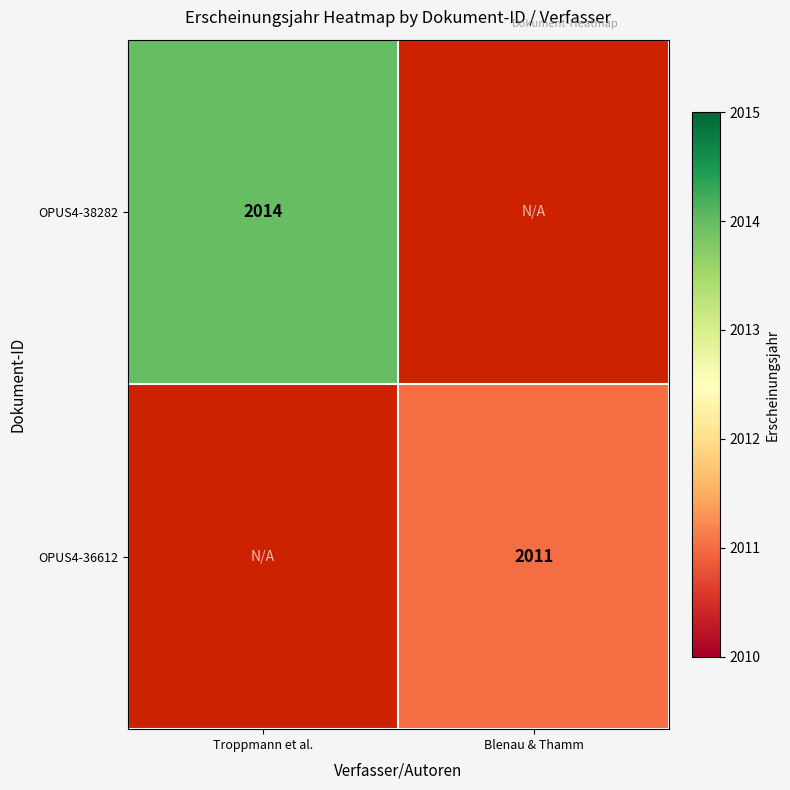

The OPUS4-38282 series shows 2014 at Troppmann et al.. True or false?

True